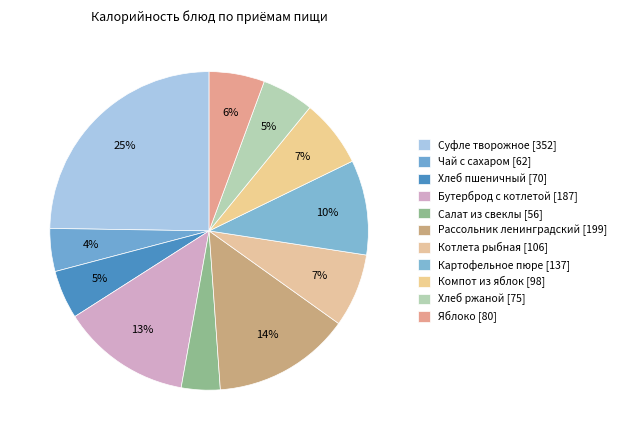

The Рассольник ленинградский slice represents 2% of the pie. True or false?

False